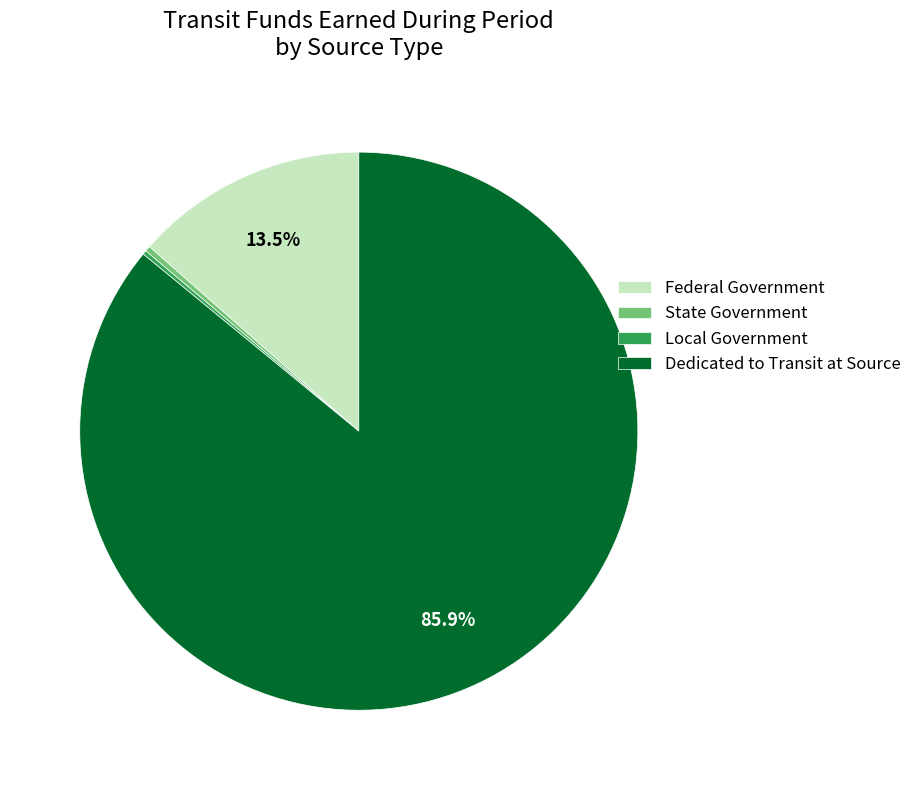

What portion of the pie excludes Federal Government?

86.5%